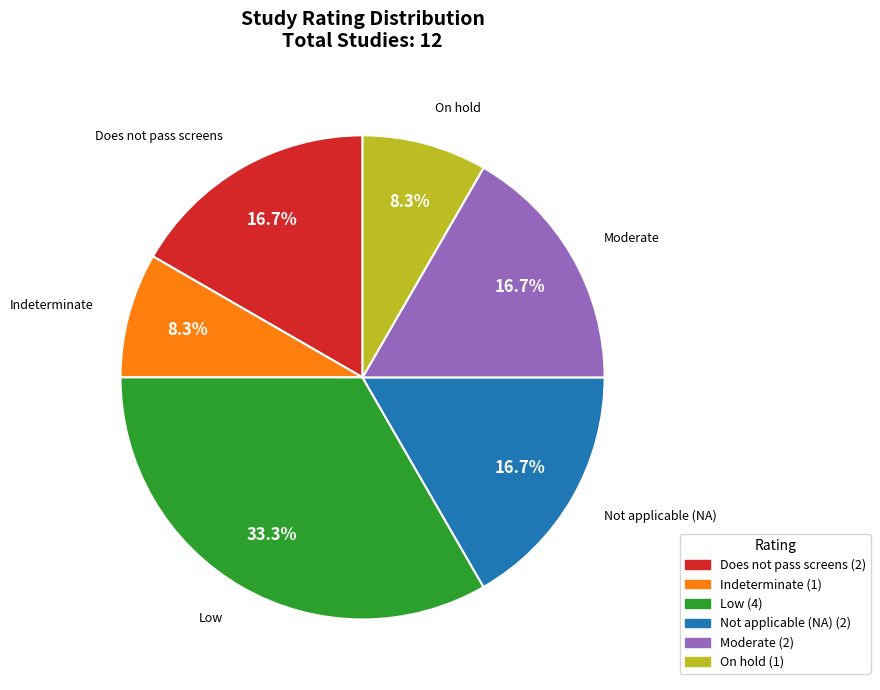

Is there a majority slice in this chart?

No